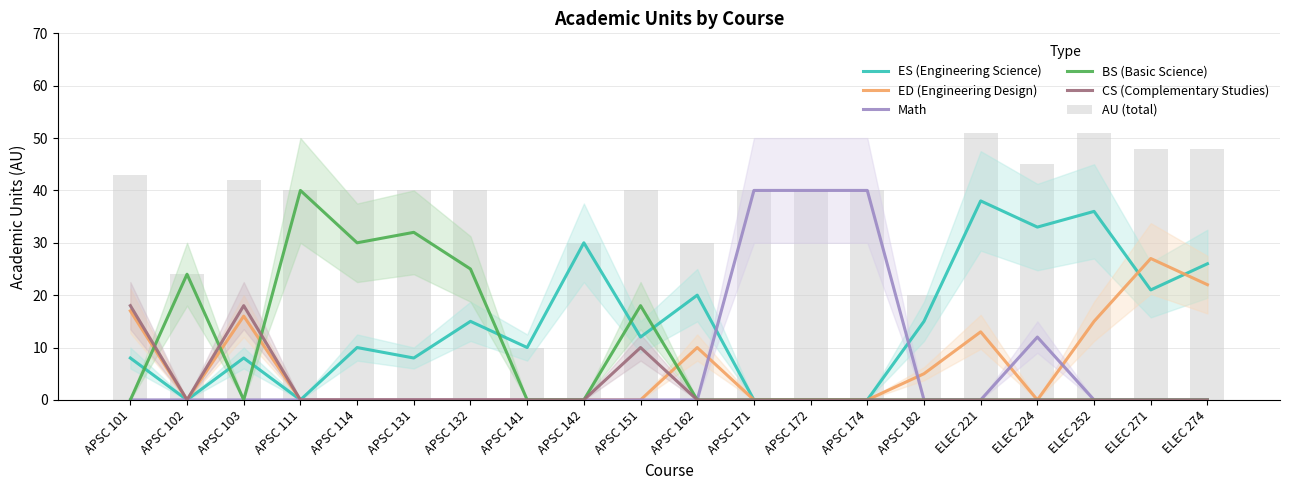

Which category has the highest value in the CS (Complementary Studies) series?

APSC 101